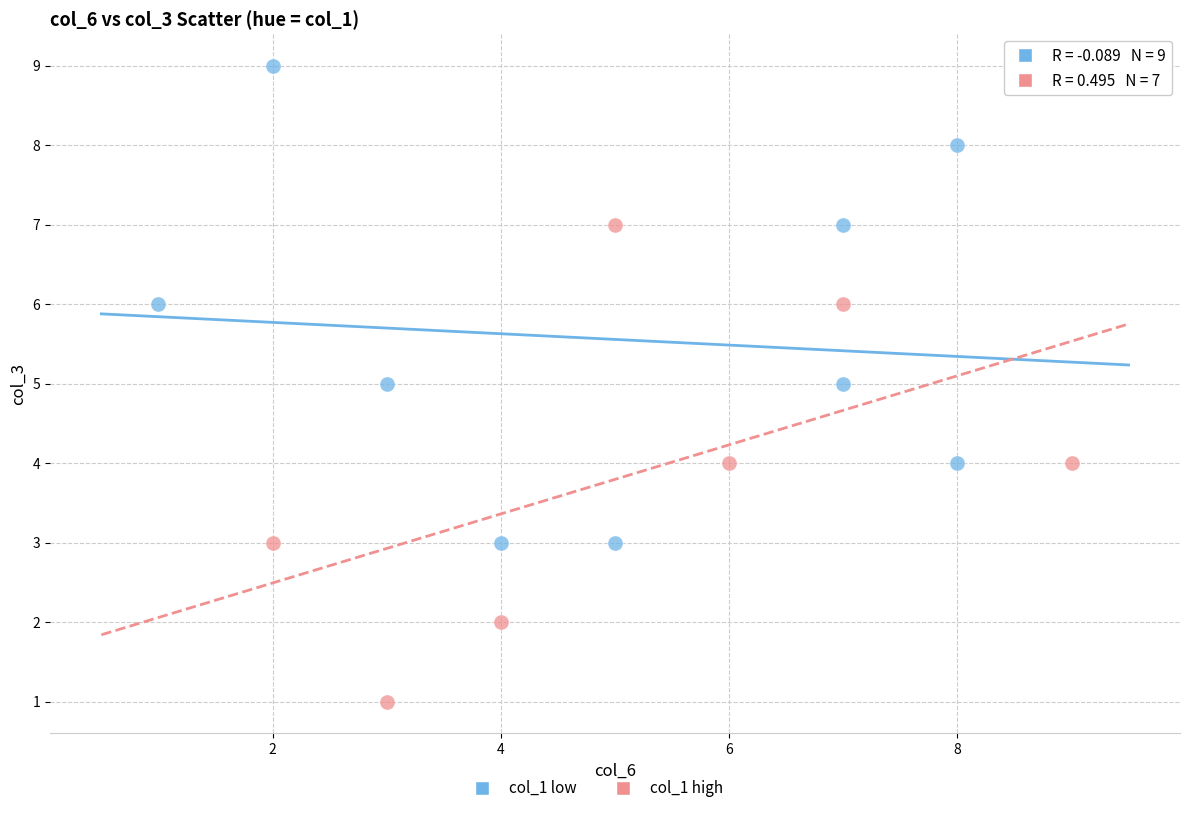

Which series contains the highest Y value?

col_1 low